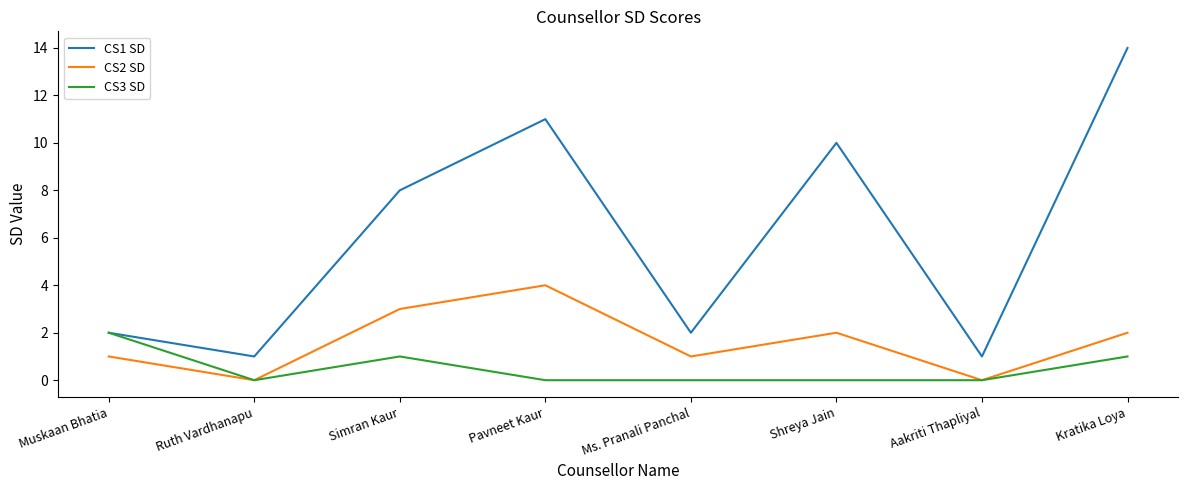

Count the CS3 SD values in the range 0 to 1.

7